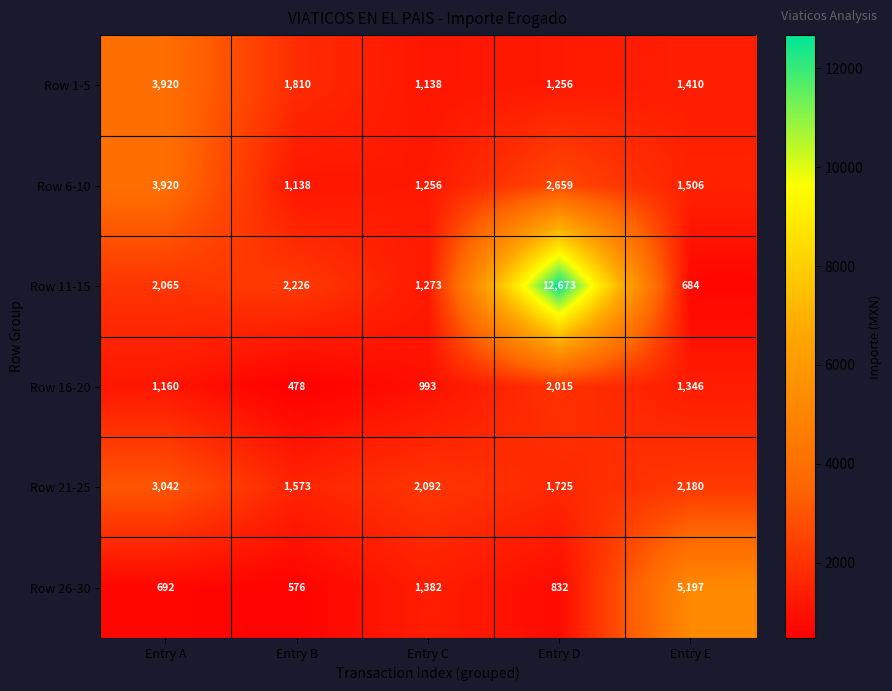

Reading left to right, transcribe all the data shown in this chart.

Row 1-5: Entry A=3920	Entry B=1810	Entry C=1138	Entry D=1256	Entry E=1410
Row 6-10: Entry A=3920	Entry B=1138	Entry C=1256	Entry D=2659	Entry E=1506
Row 11-15: Entry A=2065	Entry B=2226	Entry C=1273	Entry D=12673	Entry E=684
Row 16-20: Entry A=1160	Entry B=478	Entry C=993	Entry D=2015	Entry E=1346
Row 21-25: Entry A=3042	Entry B=1573	Entry C=2092	Entry D=1725	Entry E=2180
Row 26-30: Entry A=692	Entry B=576	Entry C=1382	Entry D=832	Entry E=5197